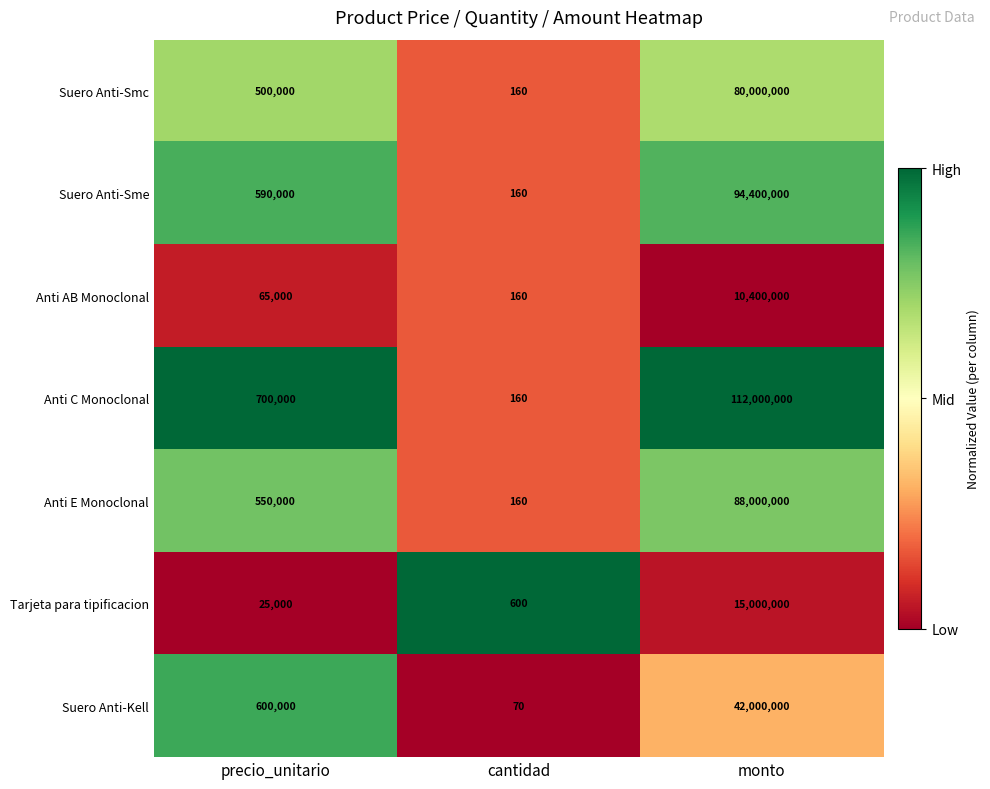

At monto, list the series in order from smallest to largest.

Anti AB Monoclonal, Tarjeta para tipificacion, Suero Anti-Kell, Suero Anti-Smc, Anti E Monoclonal, Suero Anti-Sme, Anti C Monoclonal